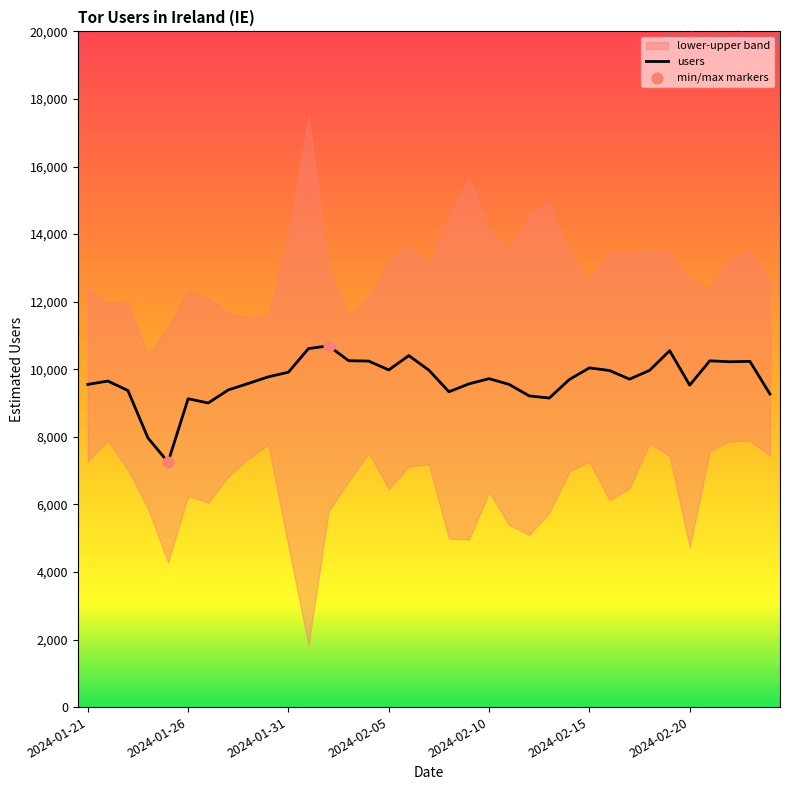

What is the total value across all series at 2024-02-16?

29554